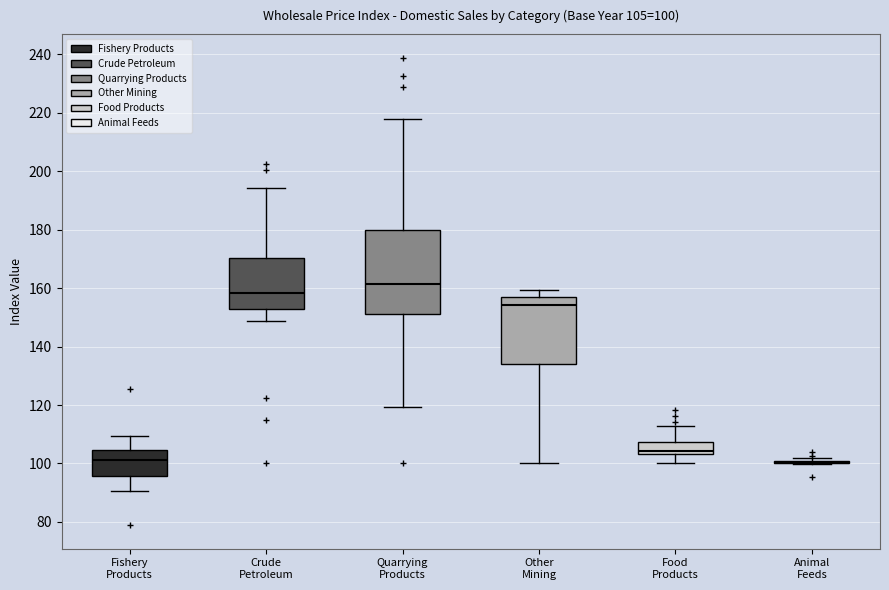

Which box is the tallest, from its lower edge to its upper edge?

Quarrying Products